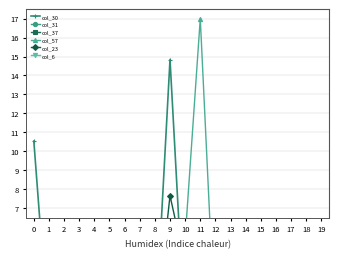

At which label is col_37 closest to 2?

10